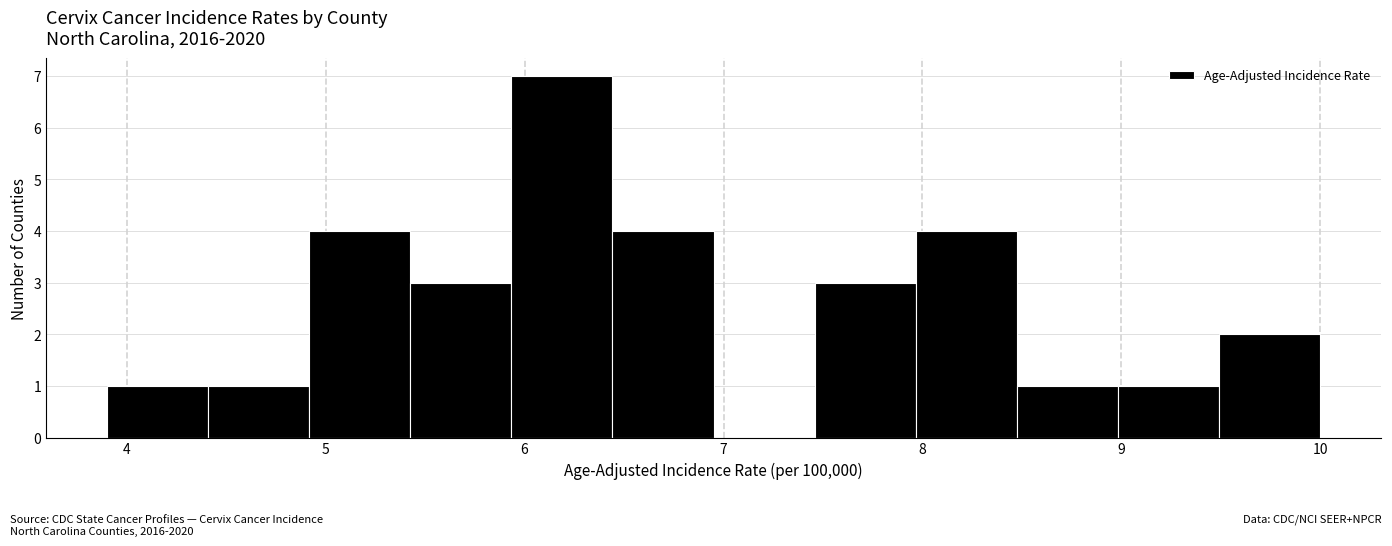

How tall is the bar that spans 5.4 to 5.9 on the x-axis? Neither the bar edges nor the heights are printed on the chart, so give them approximately, as read against the axes.

3